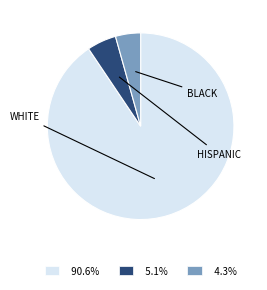

Does 90.6% represent more than half of the total?

Yes